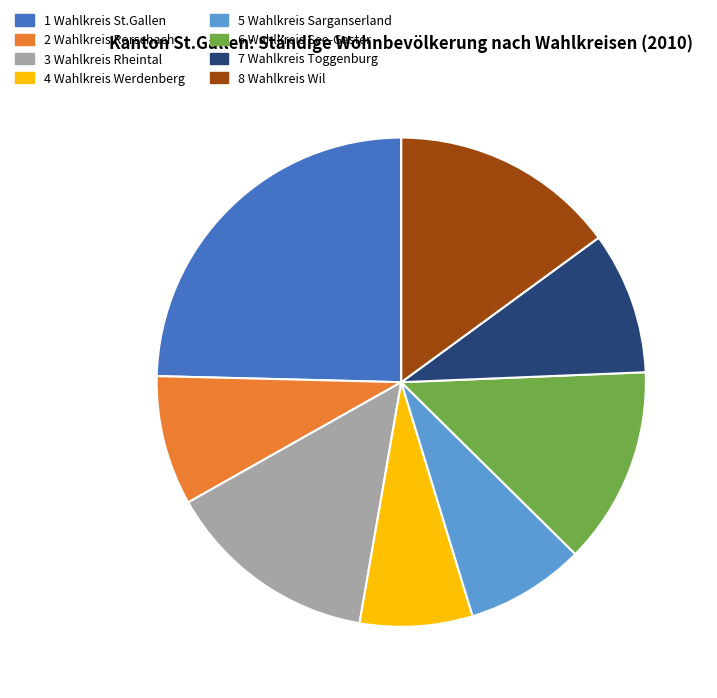

Which category has the biggest portion of the pie?

1 Wahlkreis St.Gallen